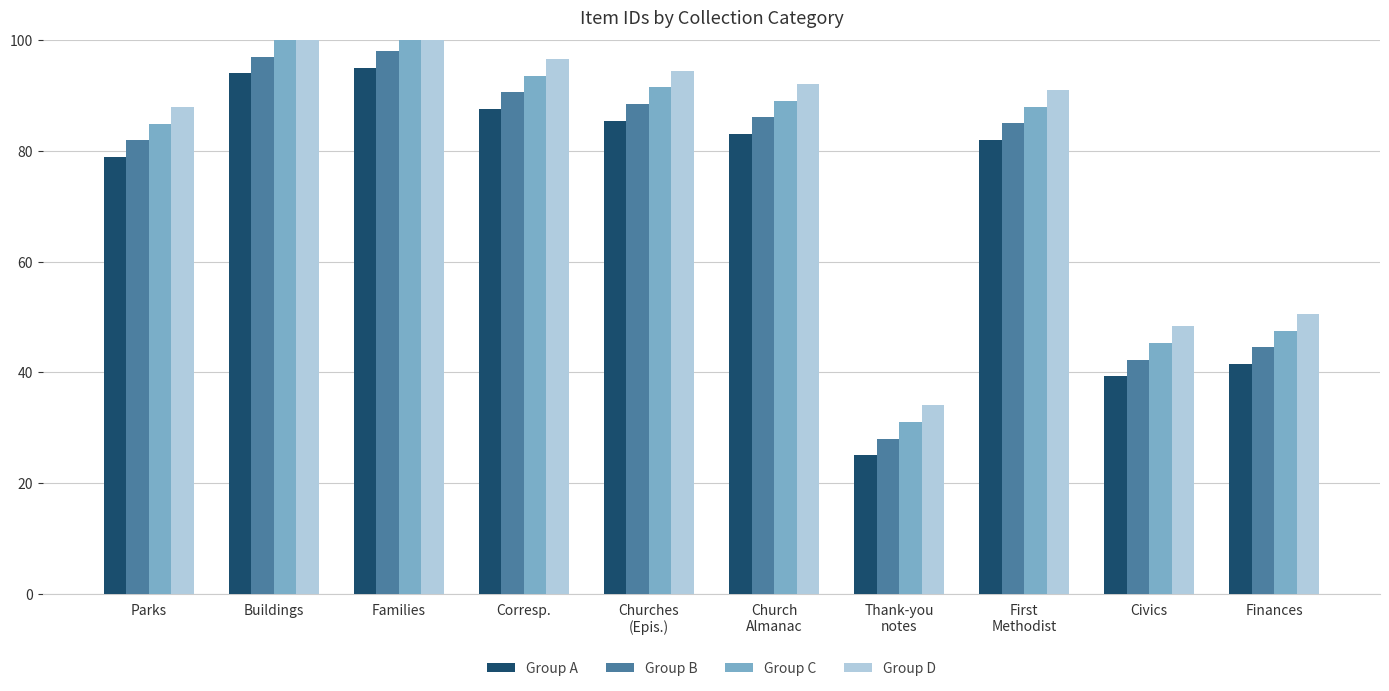

What position from the left is Churches
(Epis.)?

5